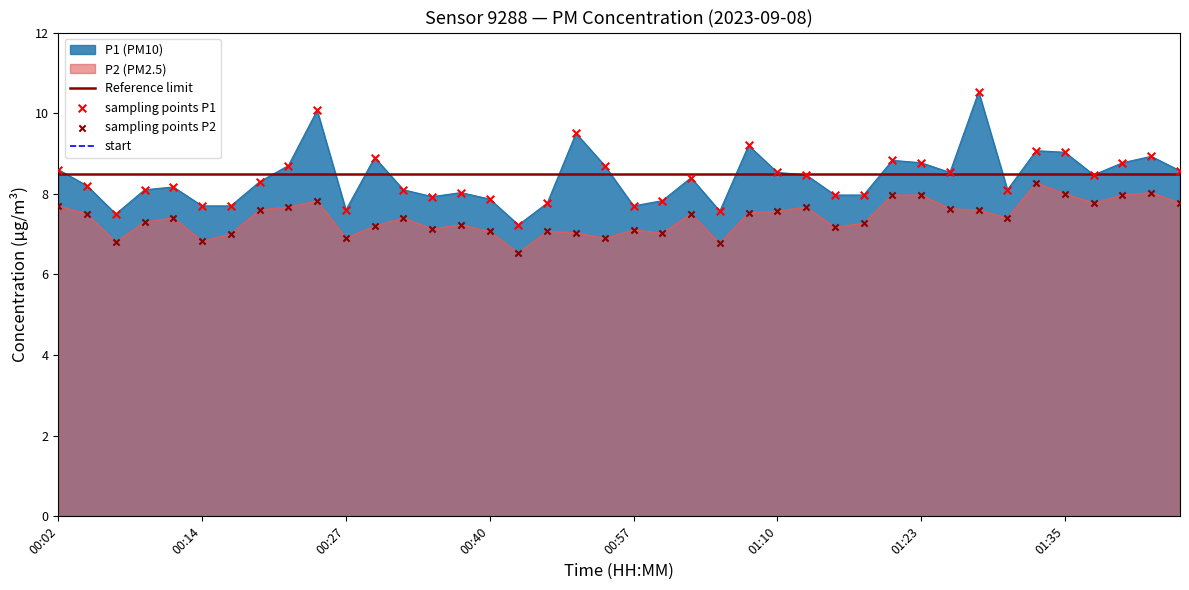

Which series reaches the minimum Y coordinate?

P2